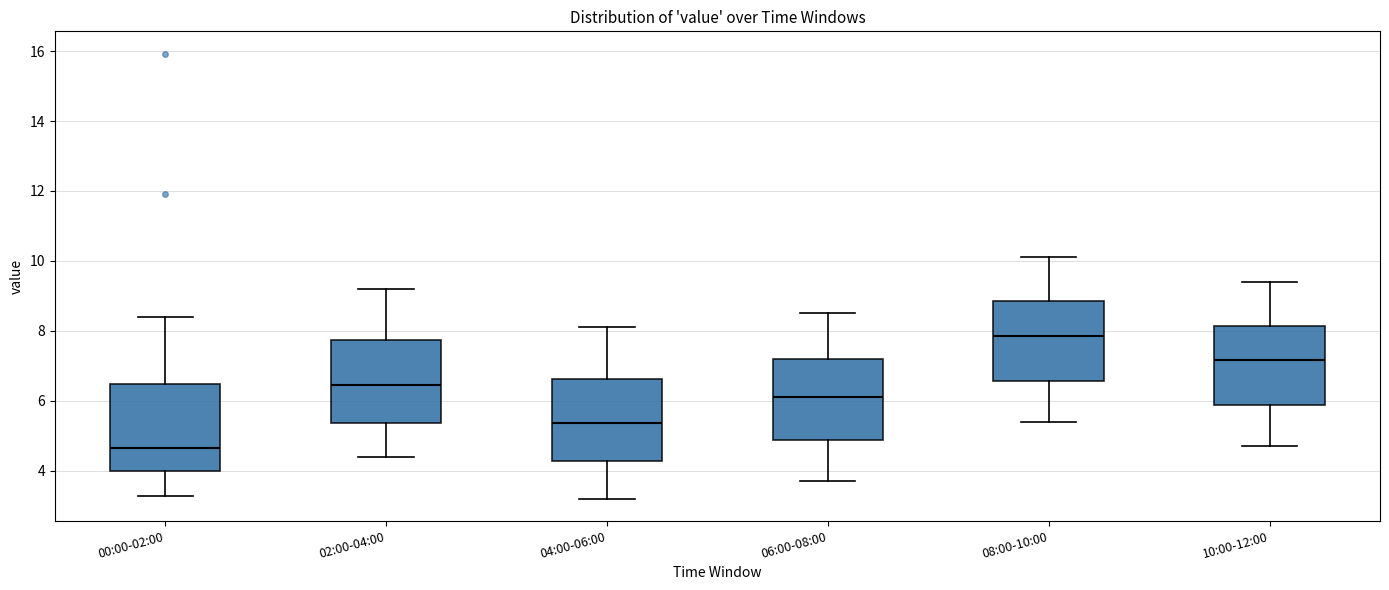

Reading left to right, transcribe this box plot: for each box, give where its median line is, the range the box spans, and where its two whiskers end, as read against the y-axis. The values are not printed on the chart, so give them approximately, as read against the axis.

00:00-02:00: median 4.6, box 4.0 to 6.4, whiskers 3.2 to 8.4
02:00-04:00: median 6.4, box 5.4 to 7.8, whiskers 4.4 to 9.2
04:00-06:00: median 5.4, box 4.2 to 6.6, whiskers 3.2 to 8.2
06:00-08:00: median 6.2, box 4.8 to 7.2, whiskers 3.8 to 8.6
08:00-10:00: median 7.8, box 6.6 to 8.8, whiskers 5.4 to 10.2
10:00-12:00: median 7.2, box 5.8 to 8.2, whiskers 4.8 to 9.4